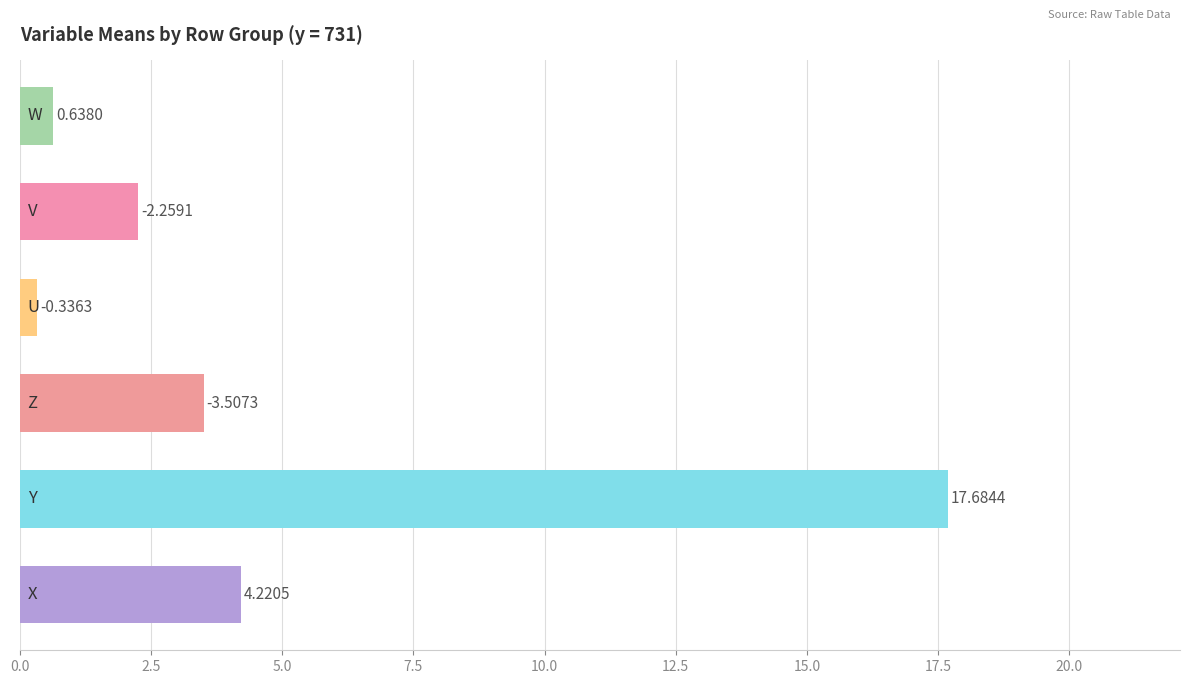

What is the sum of all values?

28.6